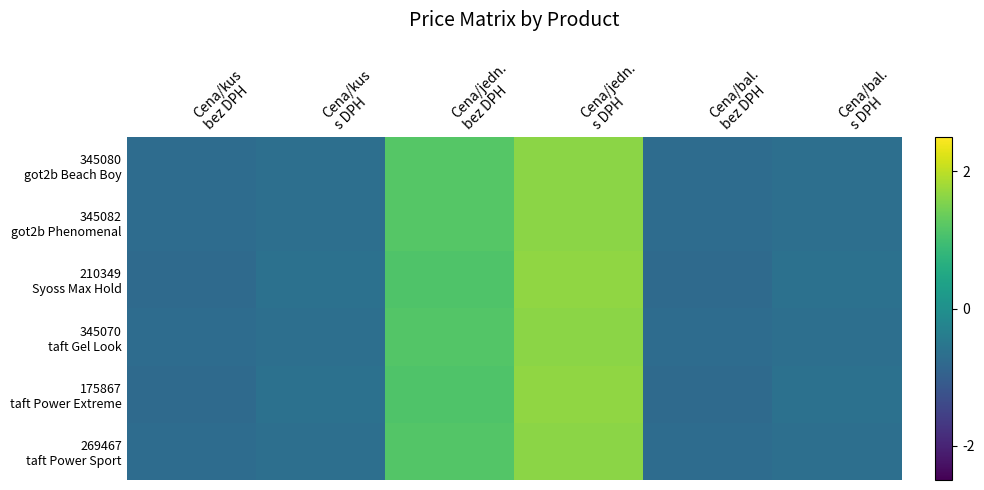

Rank the series at Cena/jedn. s DPH from lowest to highest value.

345080 got2b Beach Boy, 345082 got2b Phenomenal, 345070 taft Gel Look, 269467 taft Power Sport, 175867 taft Power Extreme, 210349 Syoss Max Hold